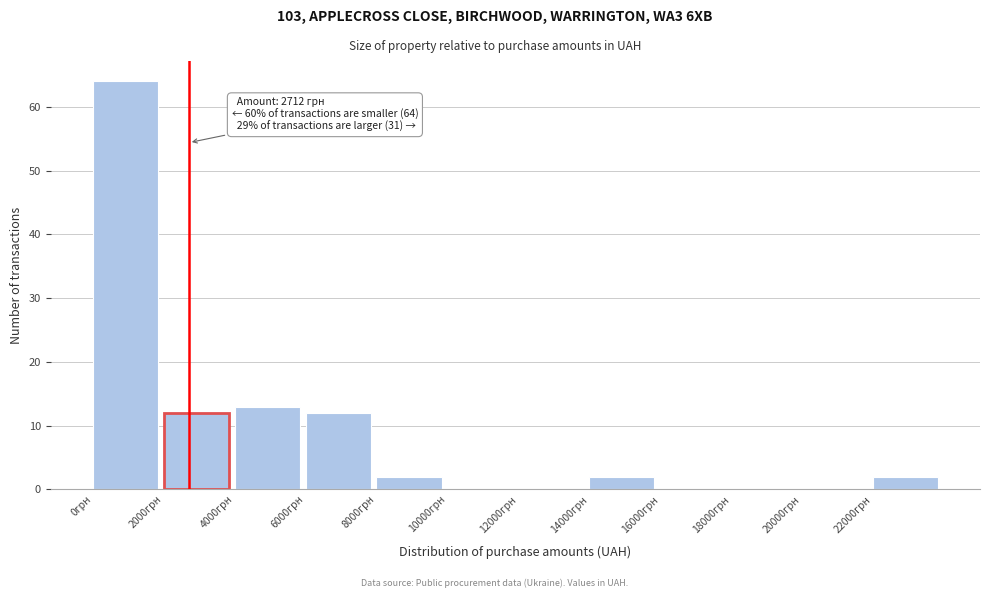

Over which range of the x-axis is the bar tallest?

0 to 2000